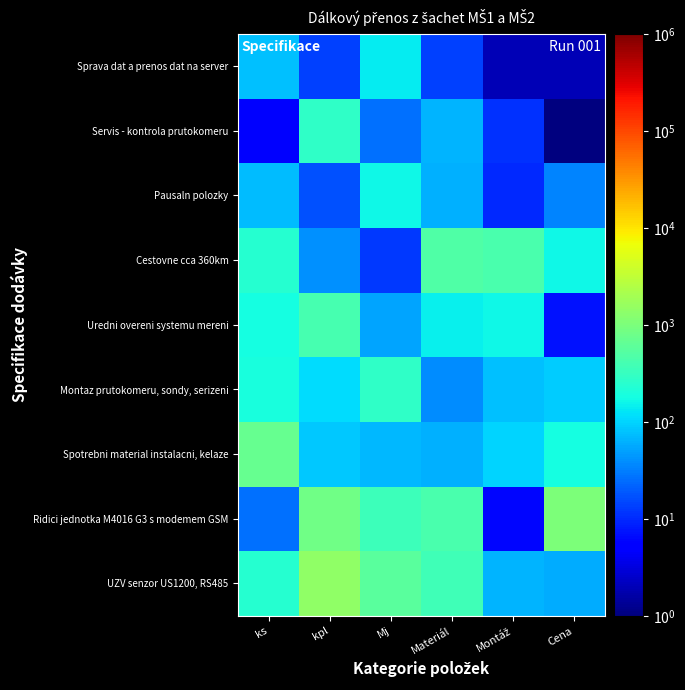

Which has a higher value, Materiál or Cena?

Materiál